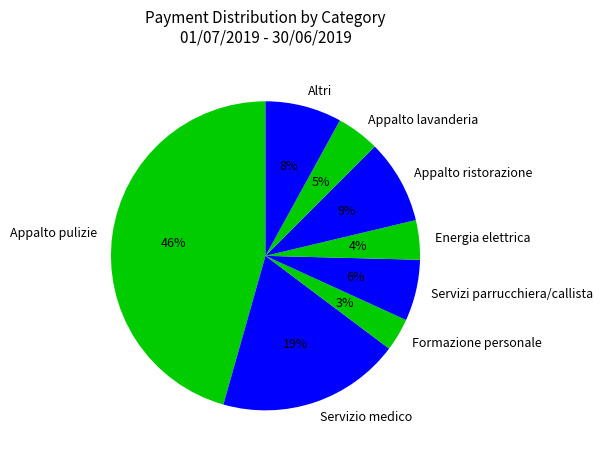

Do Appalto pulizie and Altri together represent more than half of the pie?

Yes